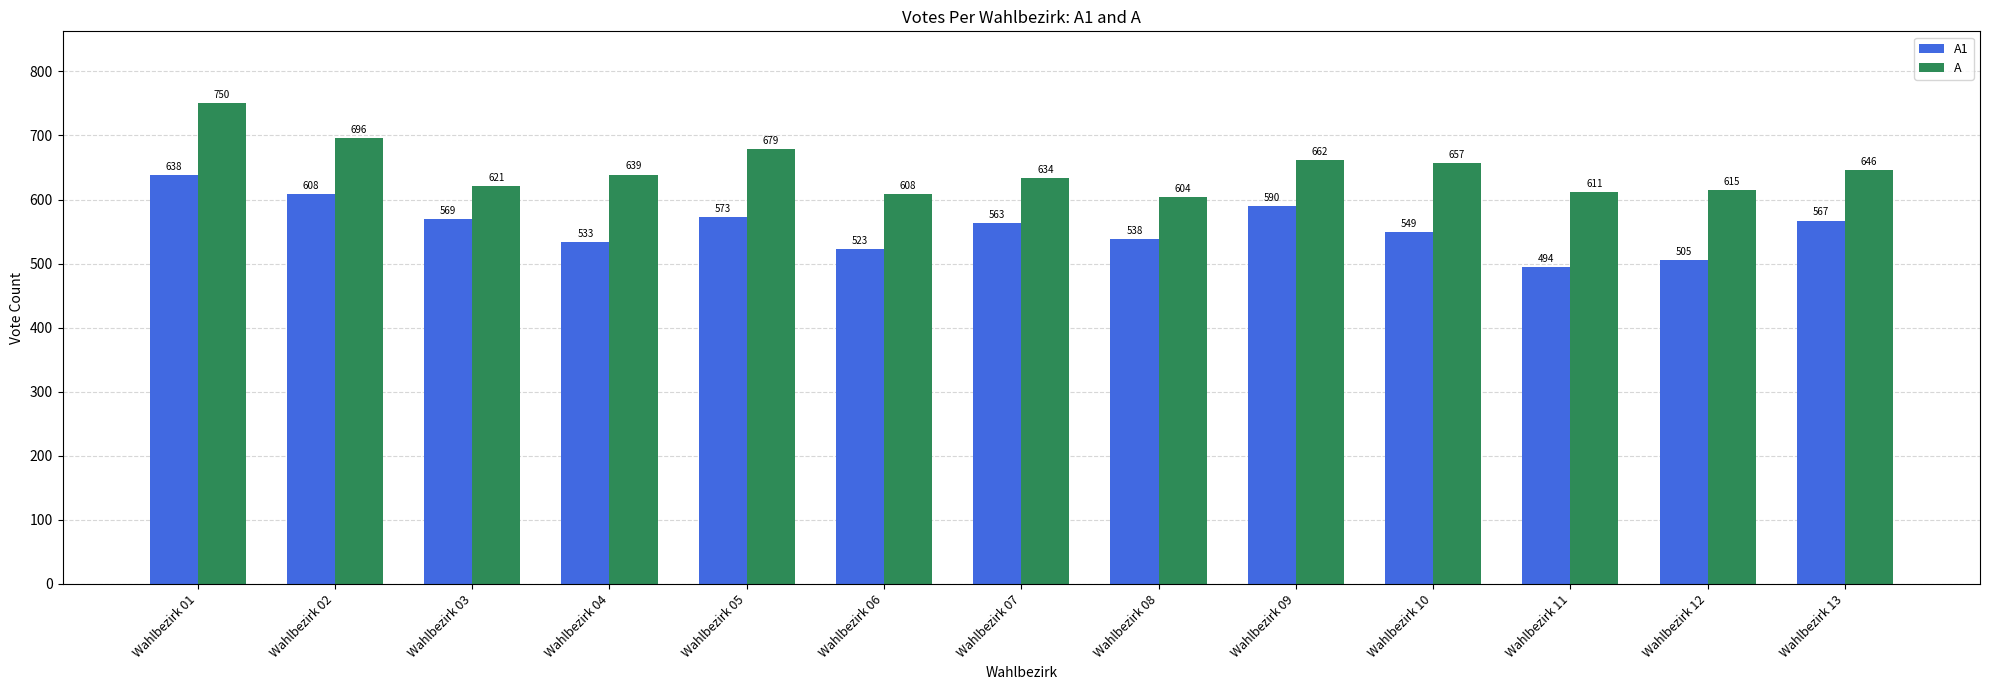

What is the smallest value displayed?

494